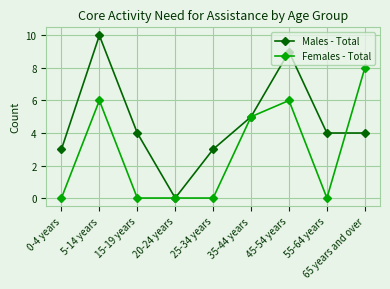

Reading left to right, list all the values displayed in this chart.

Males - Total: 3	10	4	0	3	5	9	4	4
Females - Total: 0	6	0	0	0	5	6	0	8